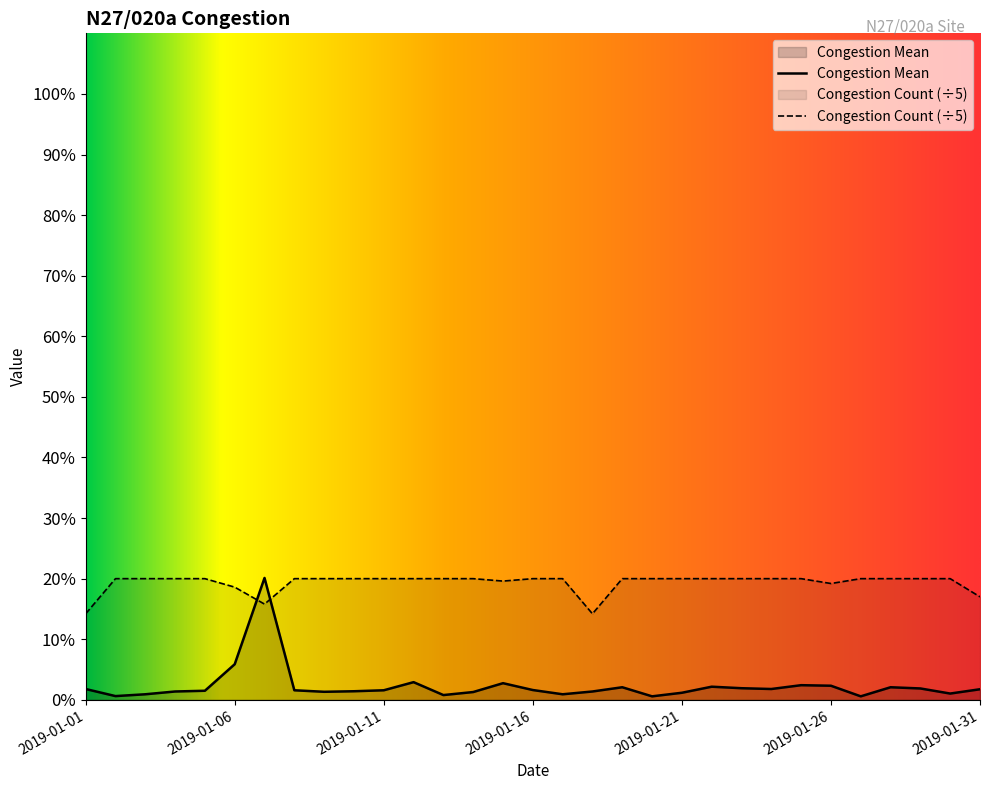

True or false: Congestion Count has more than 2 interior local peaks.

False